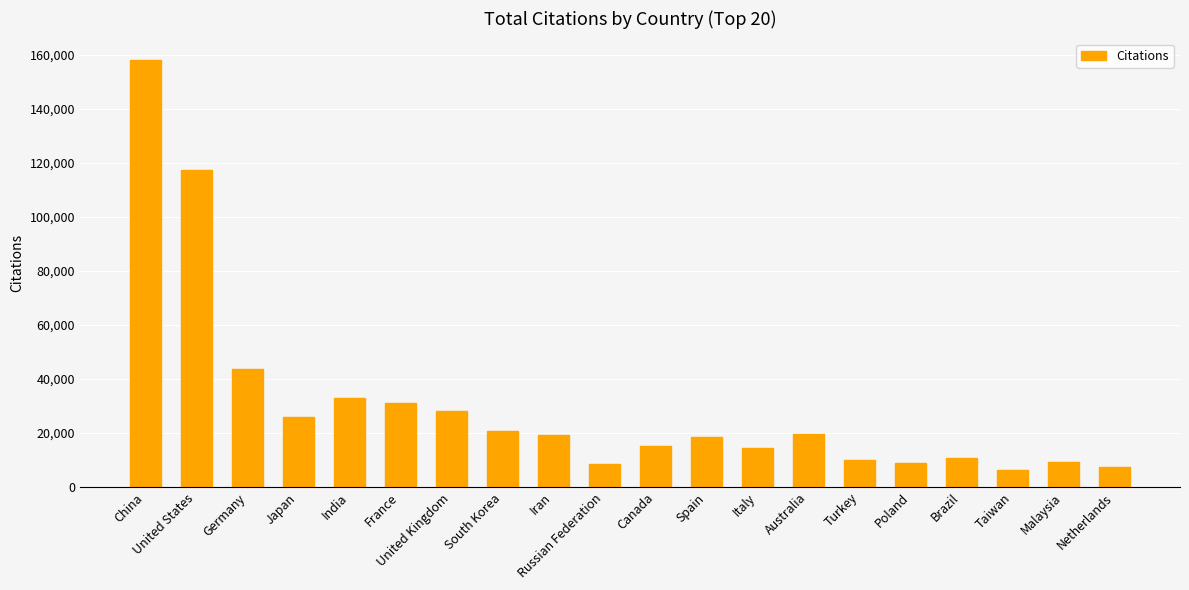

What is the ratio of the value at India to the value at Poland?

3.8